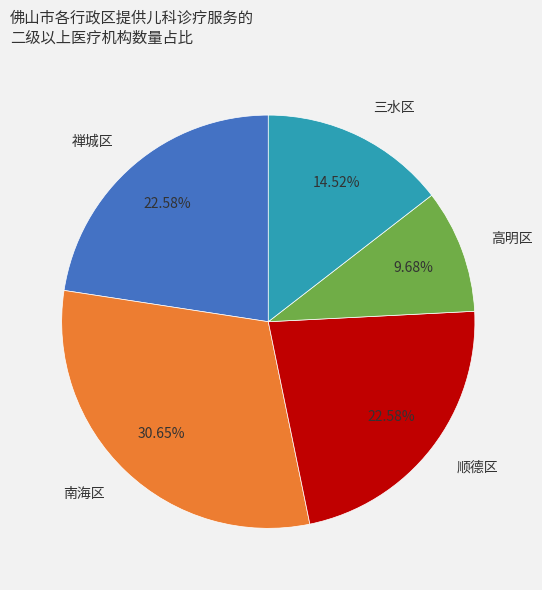

What percentage is the 顺德区 slice, to the nearest percent?

23%